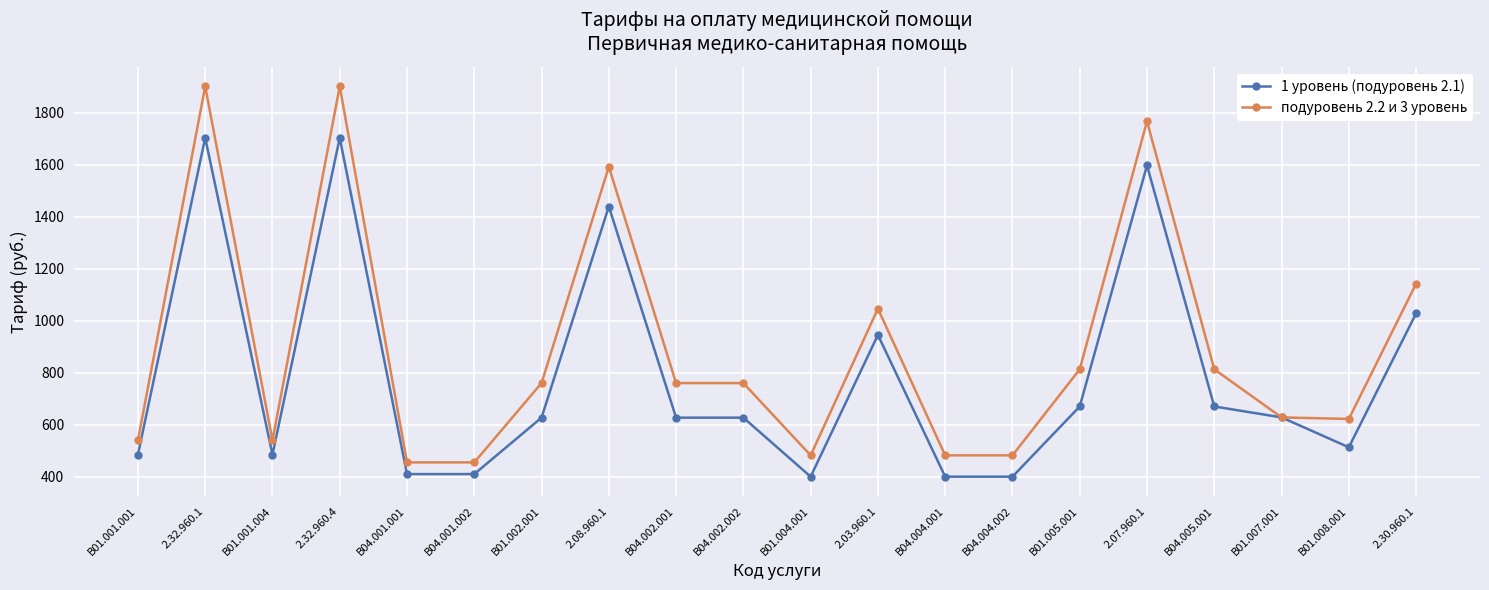

The value of 1 уровень (подуровень 2.1) at B01.007.001 is 328. True or false?

False